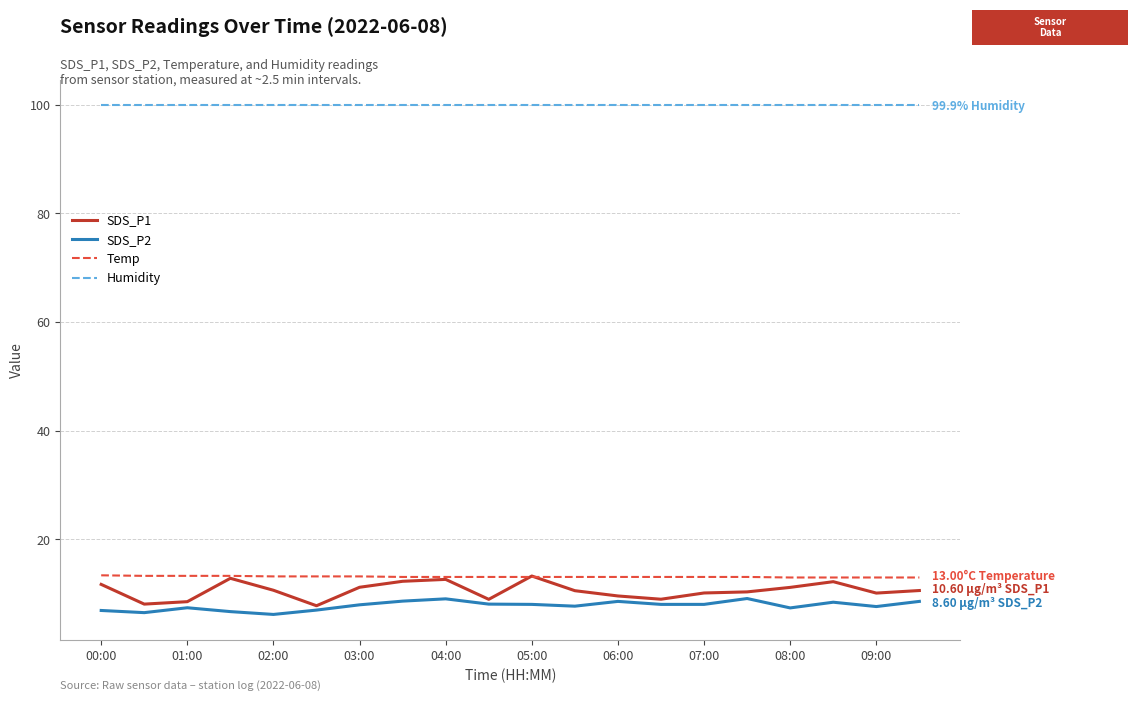

Which series has the largest total across all categories?

Humidity